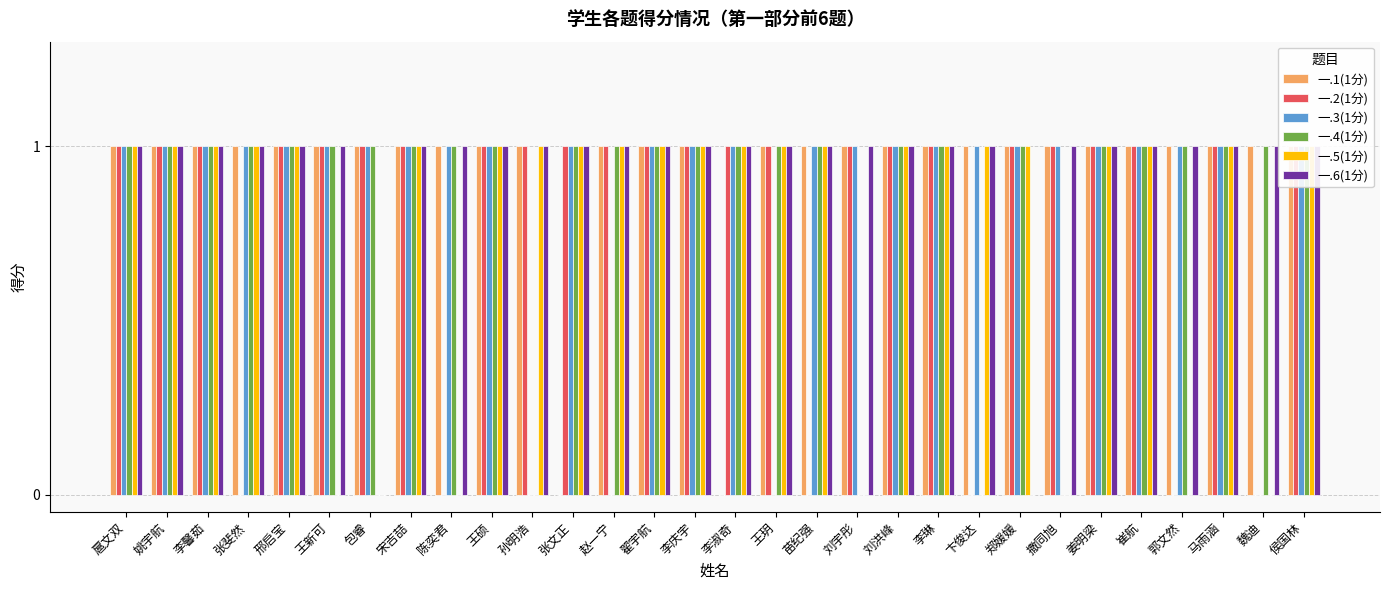

What is the label of the 26th bar from the right?

邢启宝